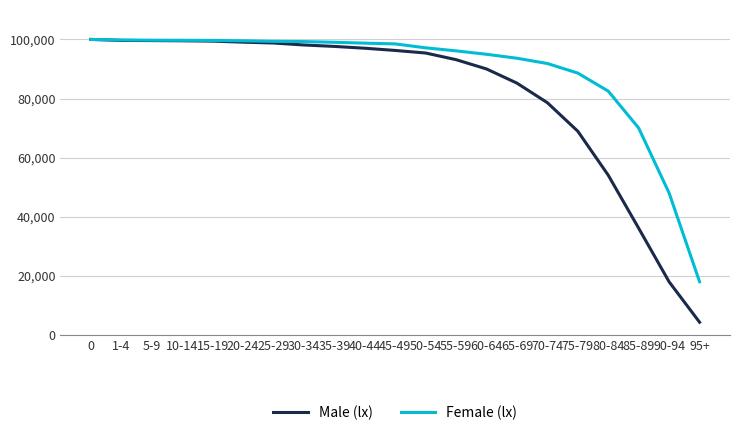

What is the highest value of the Female (lx) series?

100000